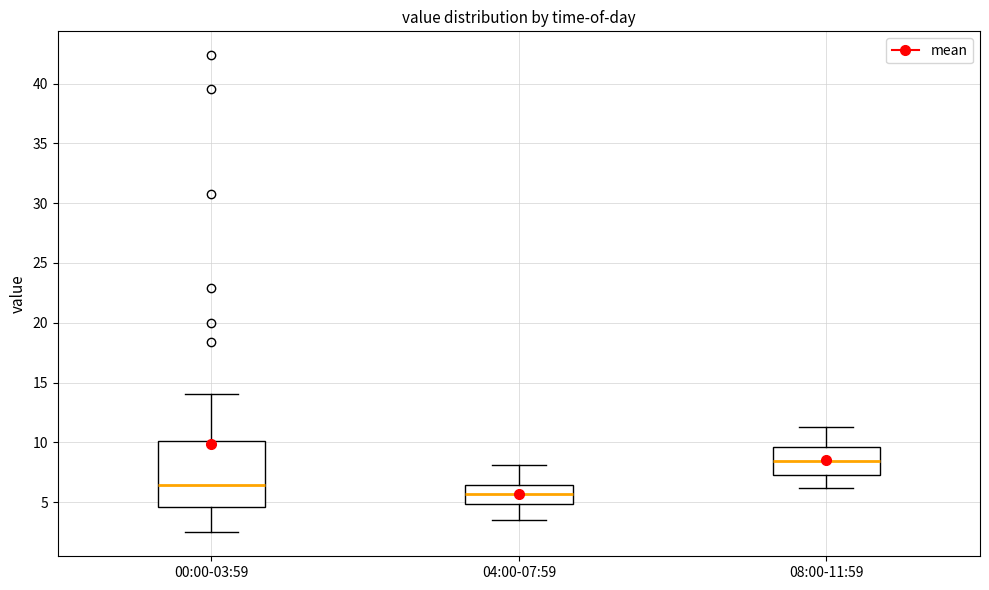

Where does the upper whisker of the box for 08:00-11:59 end on the y-axis? The values are not printed on the chart, so give them approximately, as read against the axis.

11.5